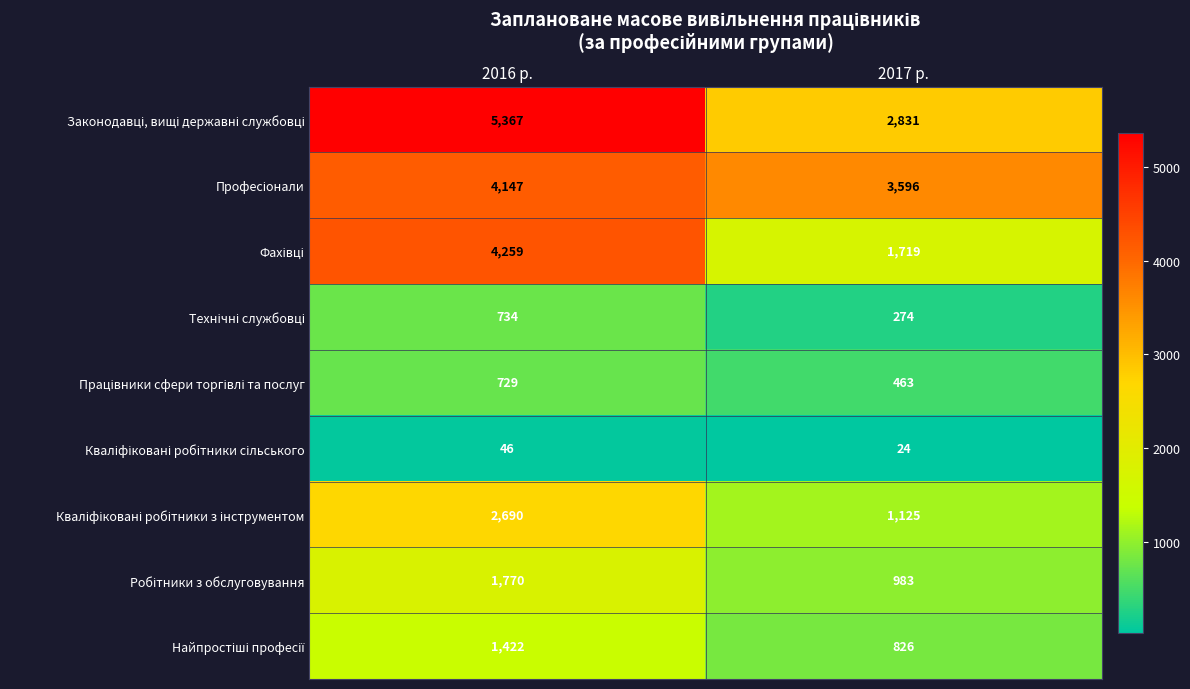

What is the difference between the highest and lowest values at 2016 р.?

5321